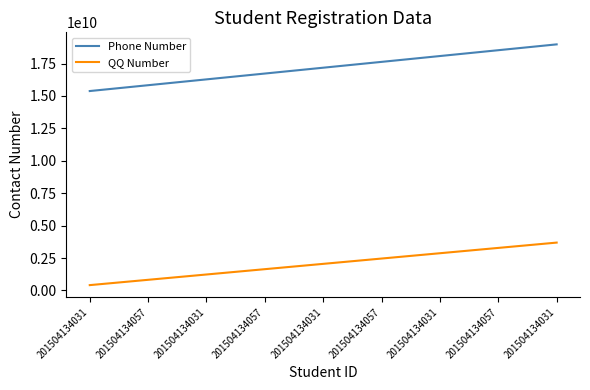

What is the minimum value shown in the chart?

414623413